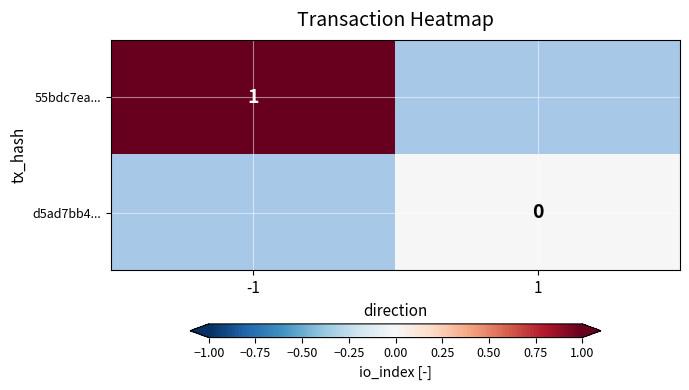

At which category does the chart reach its peak across all series?

-1